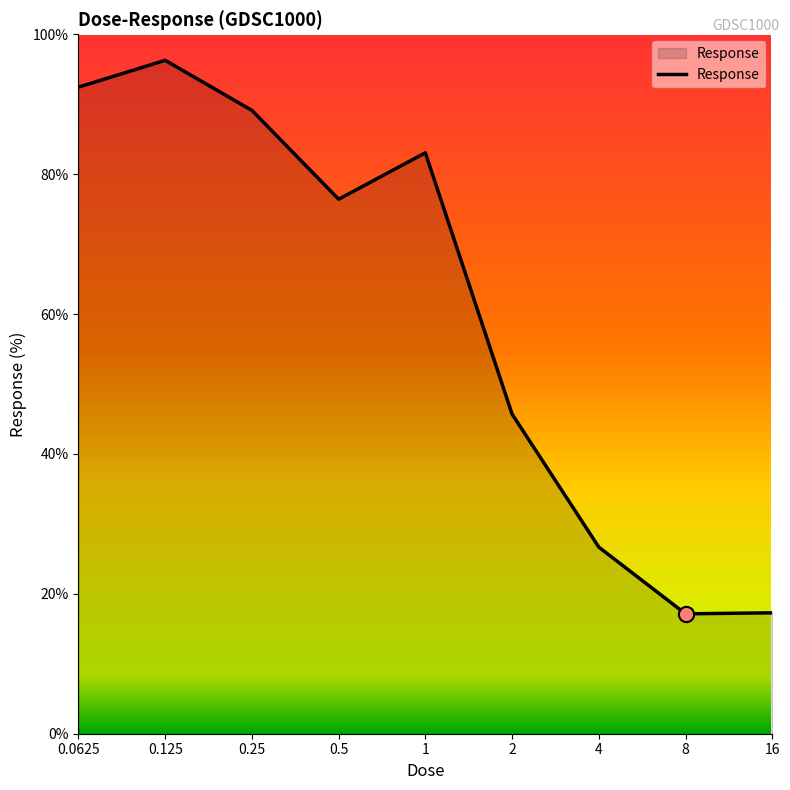

What is the maximum value shown in the chart?

96.3